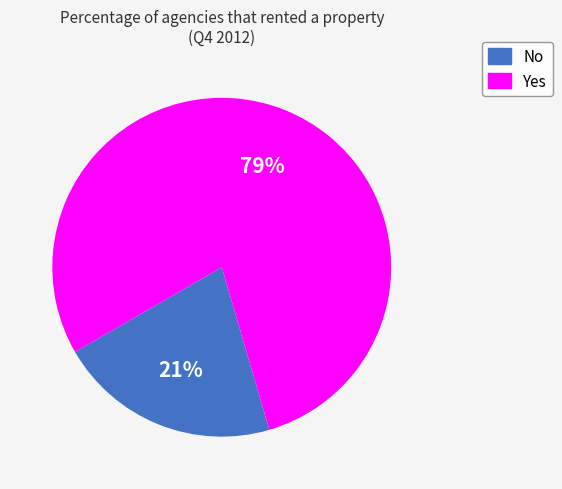

Rank the categories by value from lowest to highest.

No, Yes